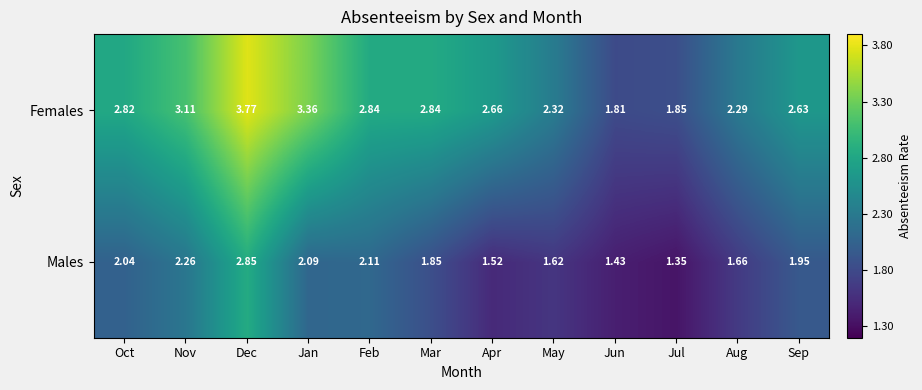

At Jul, list the series in order from smallest to largest.

Males, Females